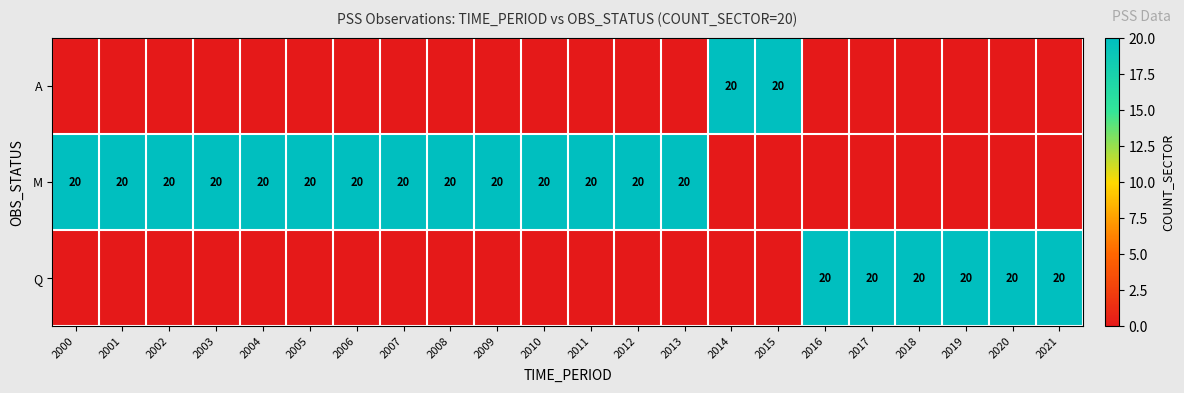

What is the difference between the highest and lowest values at 2018?

20